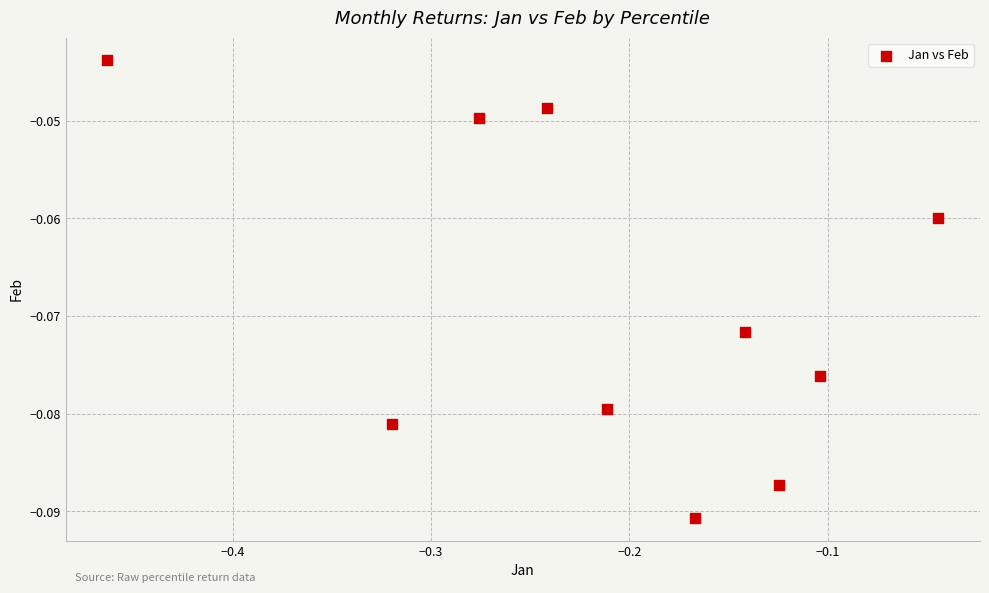

What is the range of X values (max minus min)?

0.4